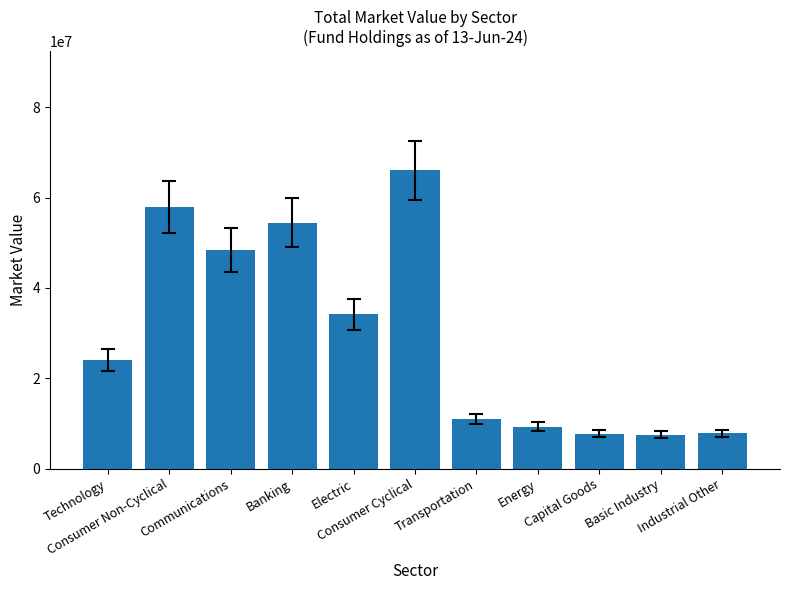

What is the maximum value shown in the chart?

66012432.4